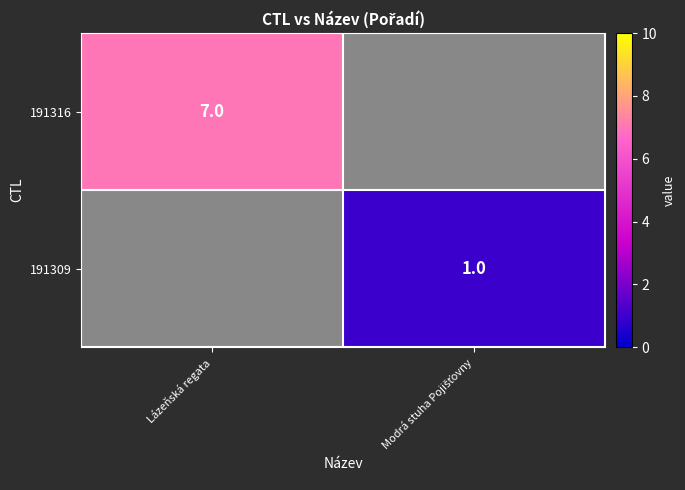

Is it true that 191316 equals 12 at Lázeňská regata?

False